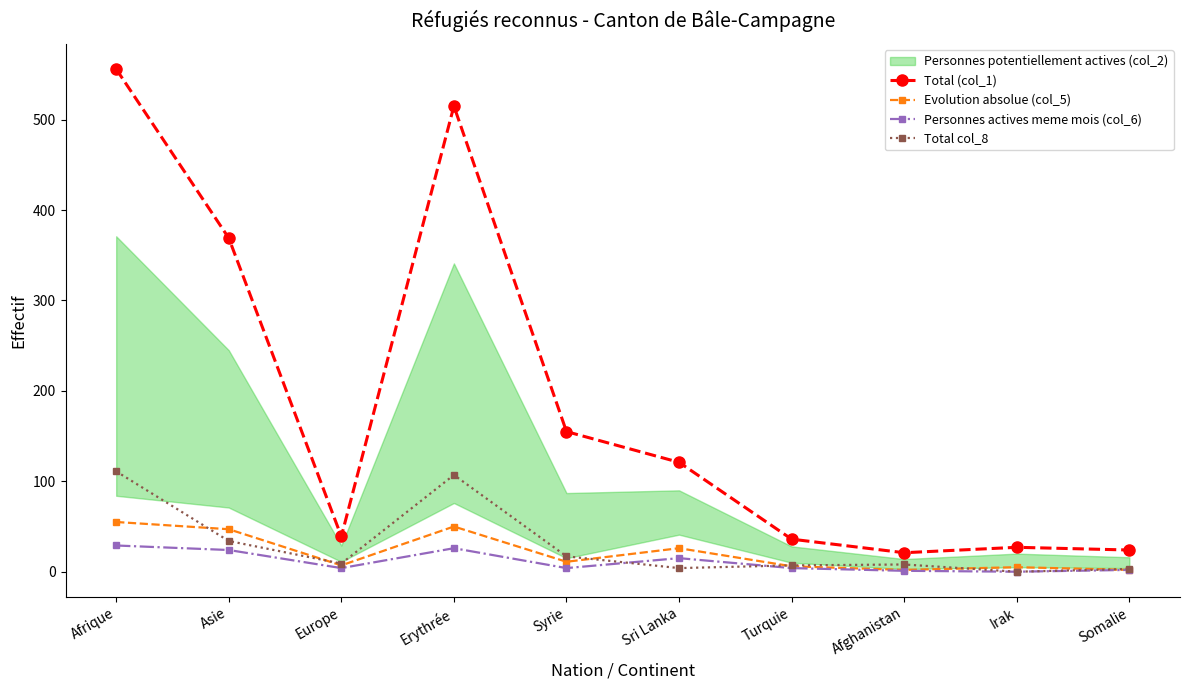

True or false: Total (col_1) and Total col_8 cross at least once.

False